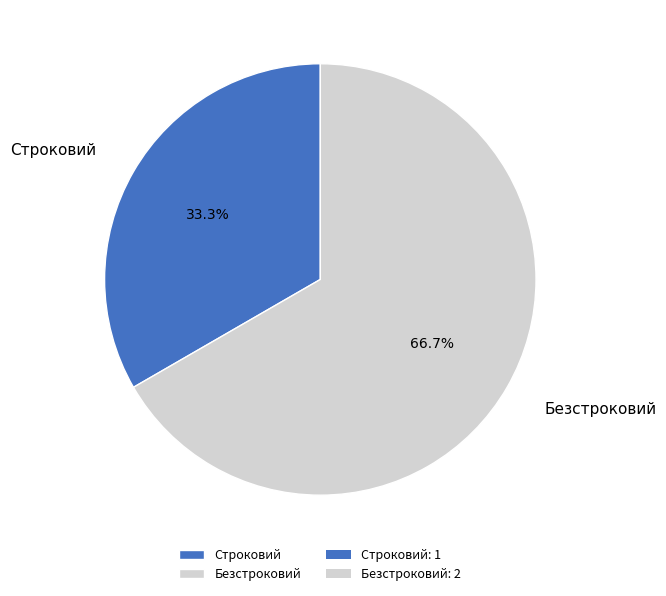

True or false: Безстроковий accounts for 67% of the total.

True